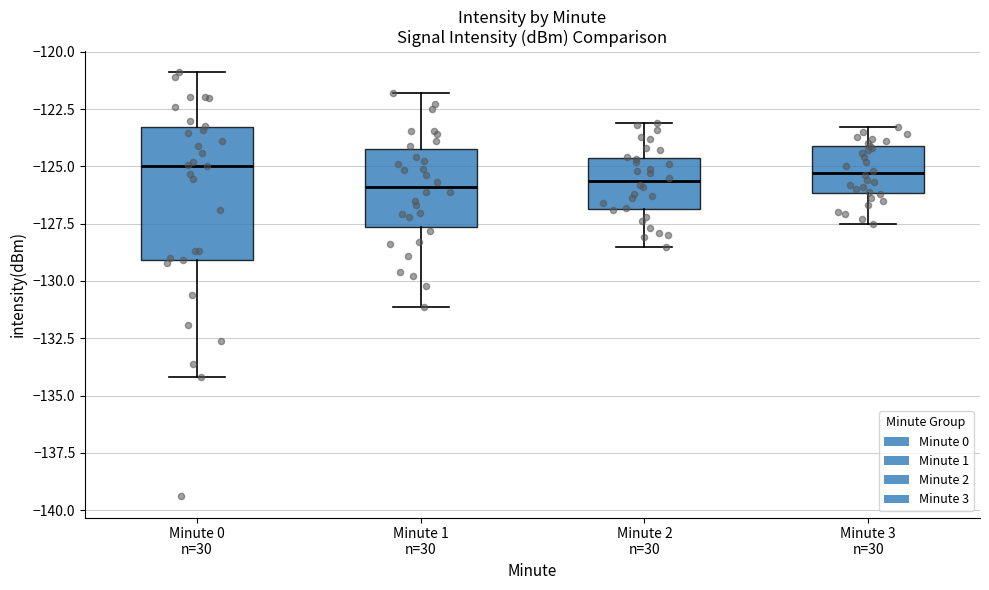

Which box is the tallest, from its lower edge to its upper edge?

Minute 0 n=30